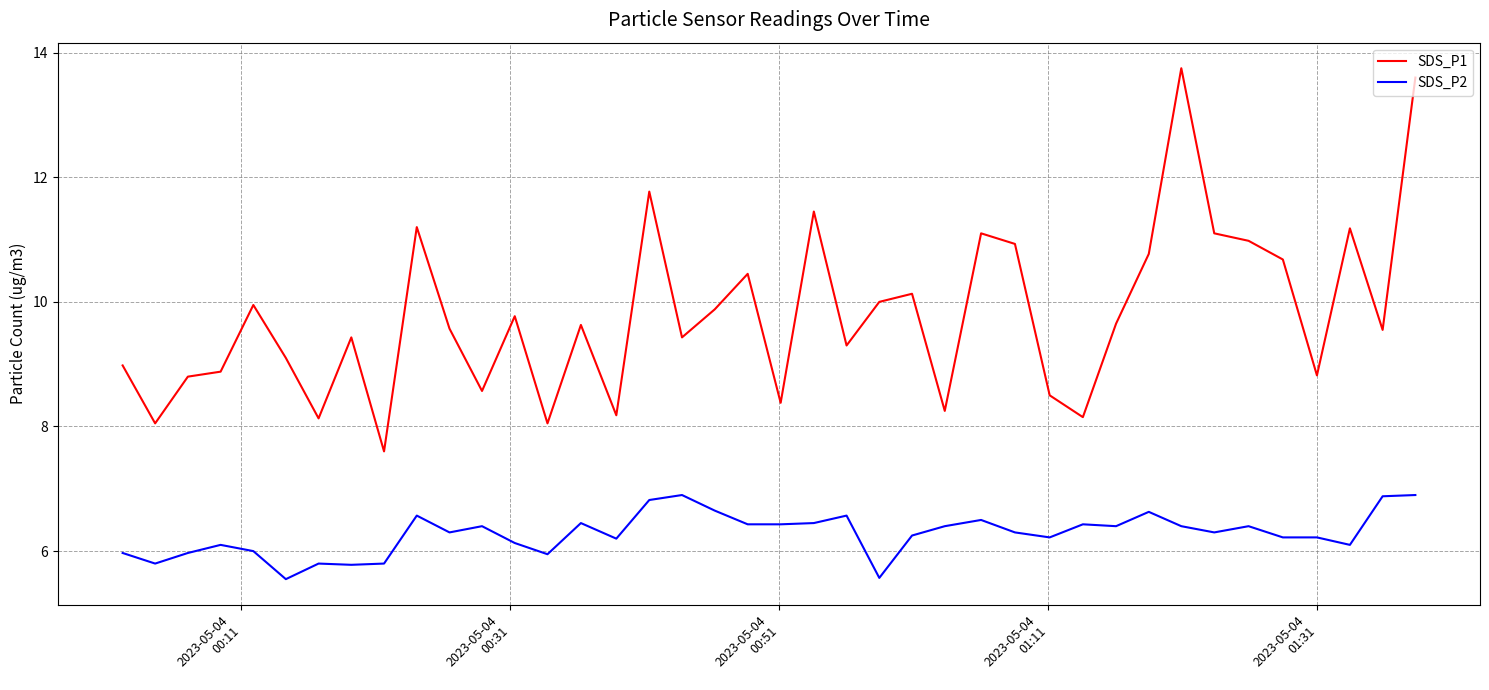

Which series has the largest range (max minus min)?

SDS_P1